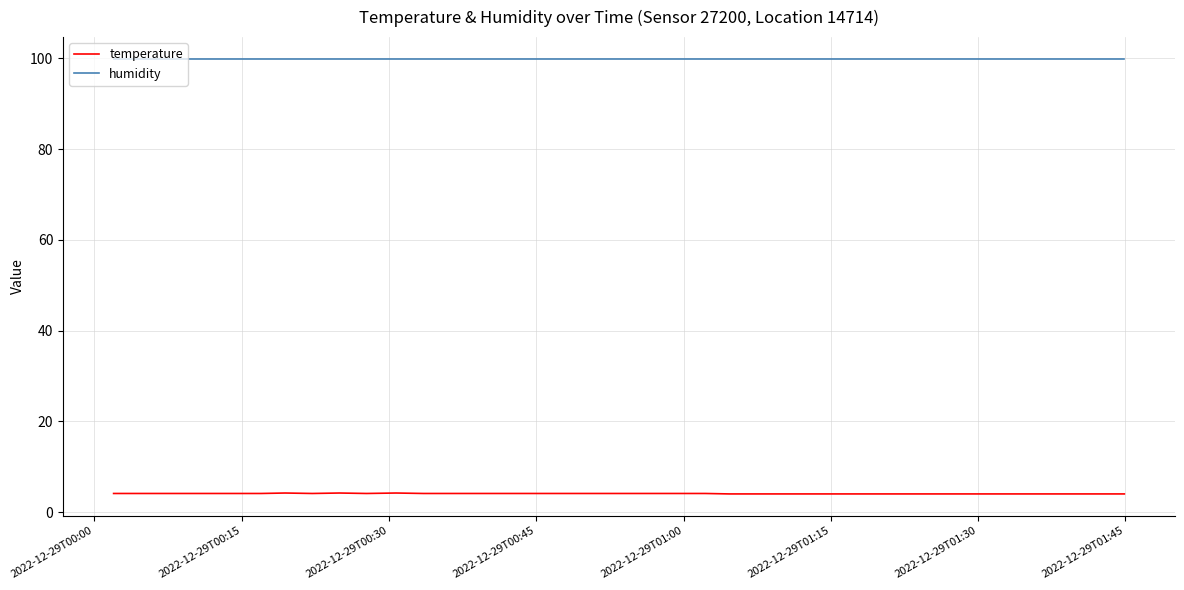

Rank the series by their average value, from highest to lowest.

humidity, temperature